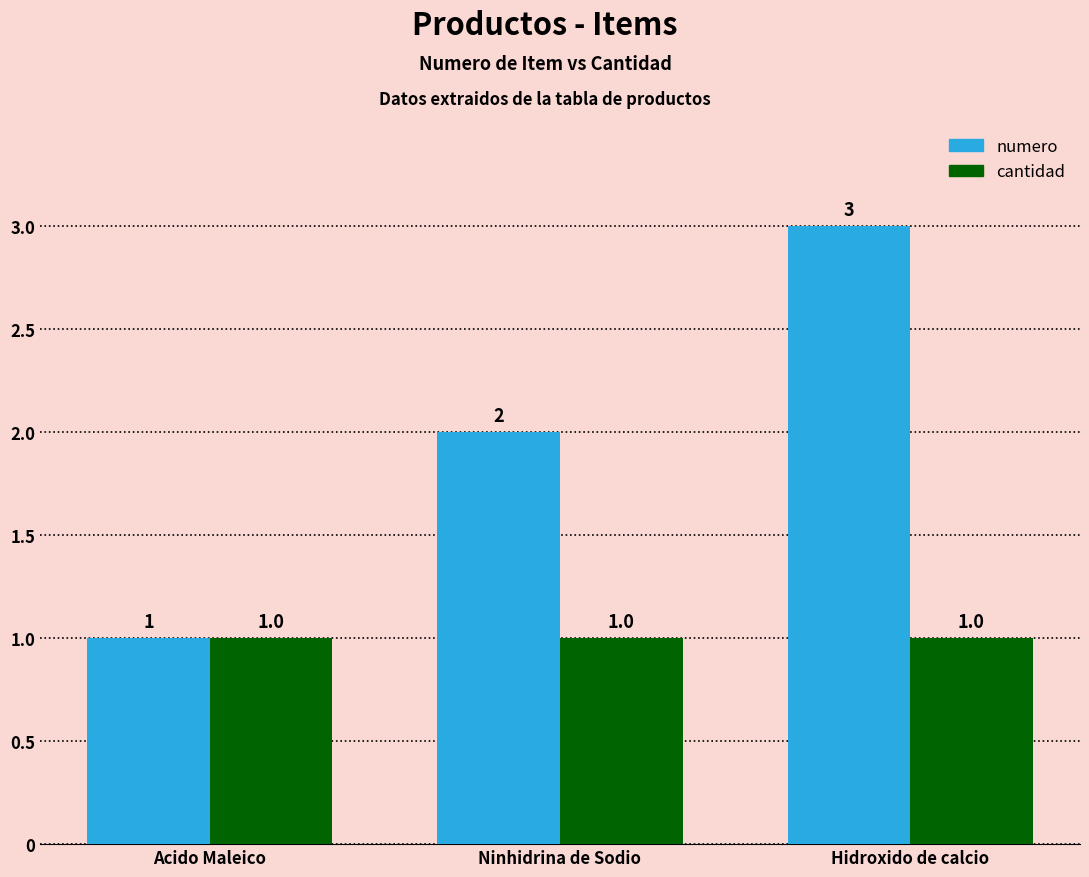

Where is numero nearest to the value 2?

Ninhidrina de Sodio